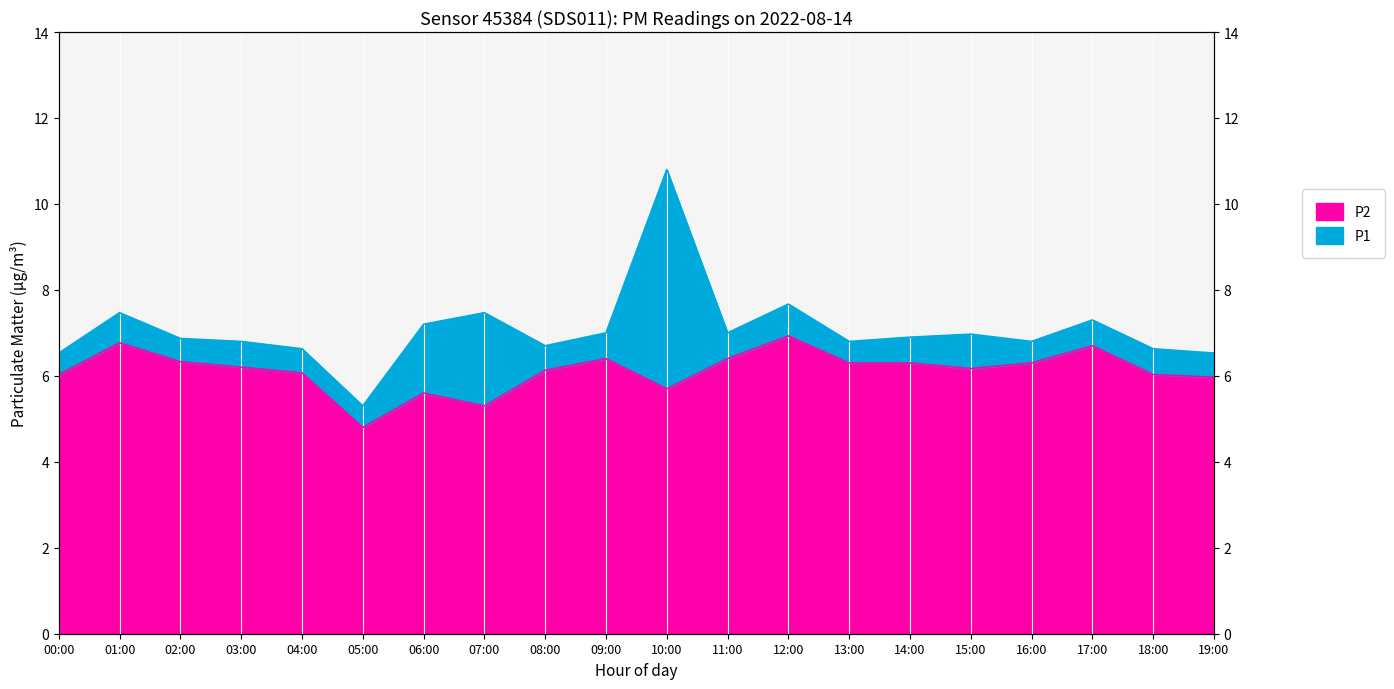

At which label is P2 closest to 5?

05:00